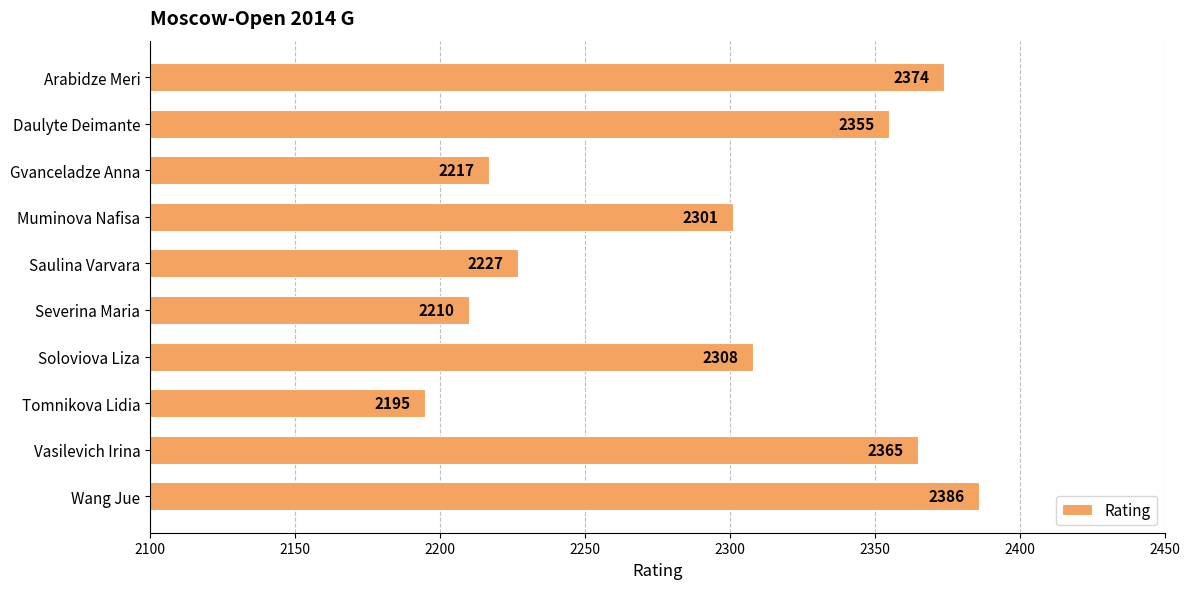

What is the difference between the maximum and second lowest values?

176